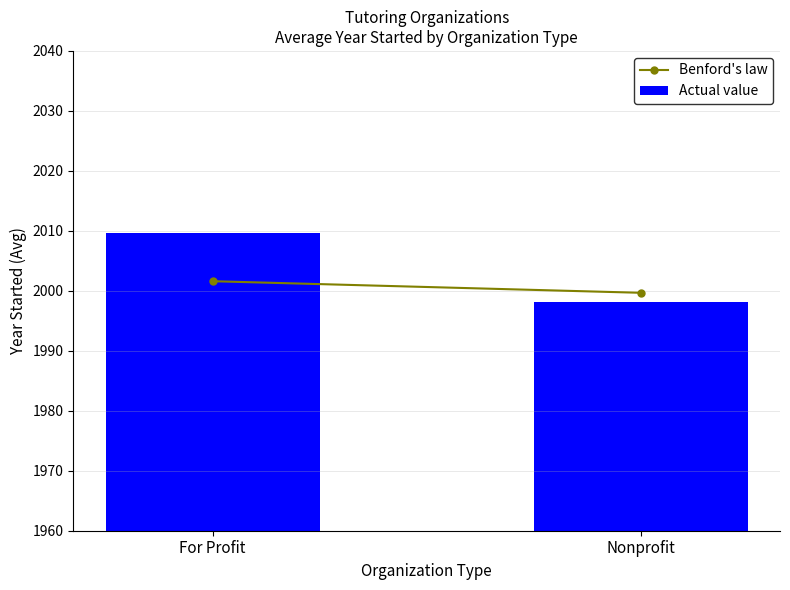

Where is the data nearest to the value 2003?

Nonprofit